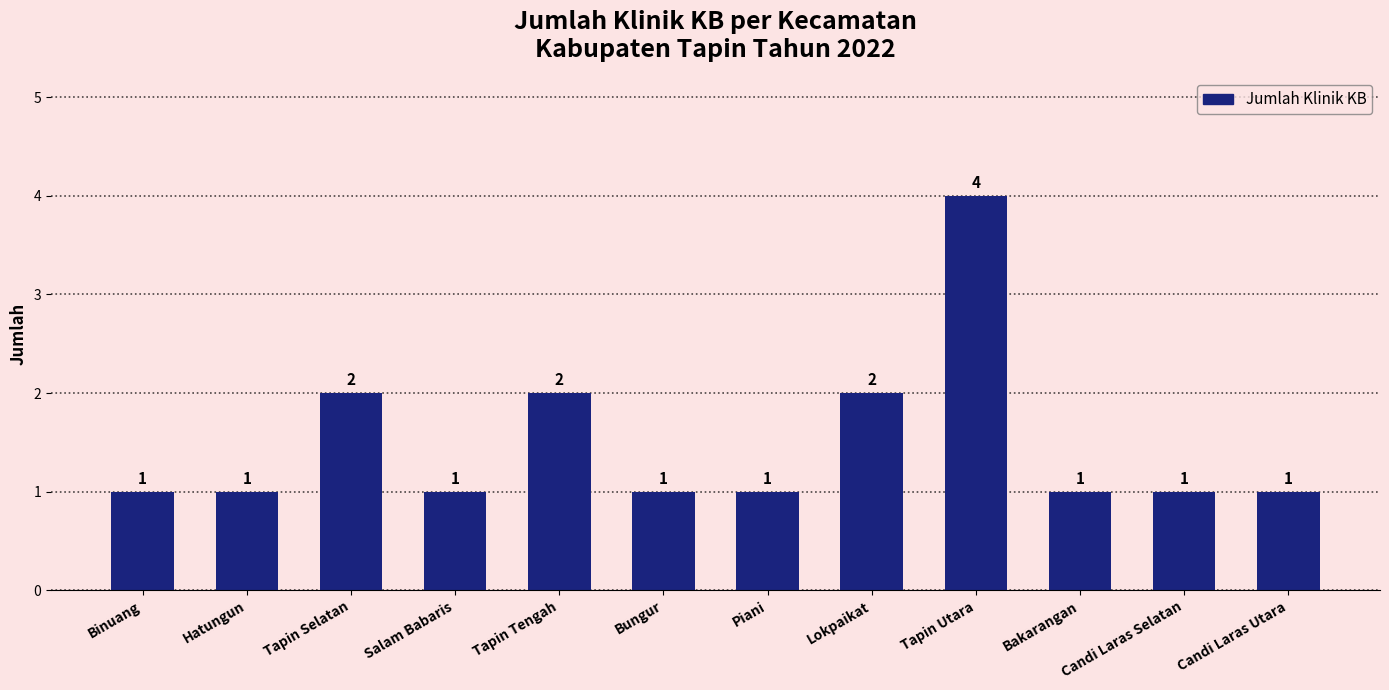

Reading left to right, extract all data points from this chart.

1	1	2	1	2	1	1	2	4	1	1	1